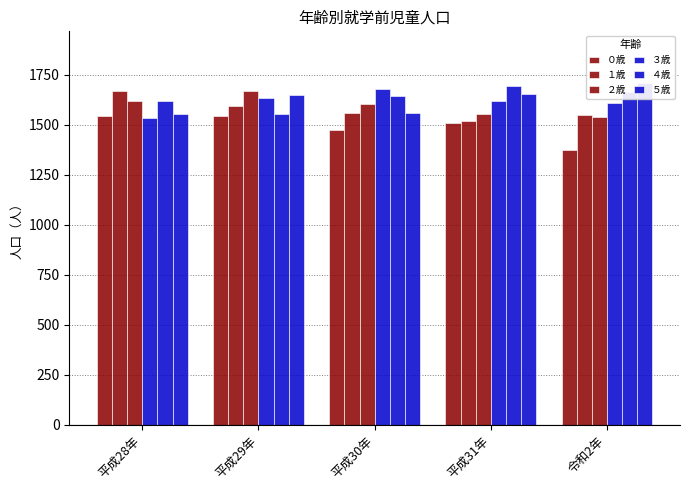

How many ２歳 values are between 1552 and 1620?

3